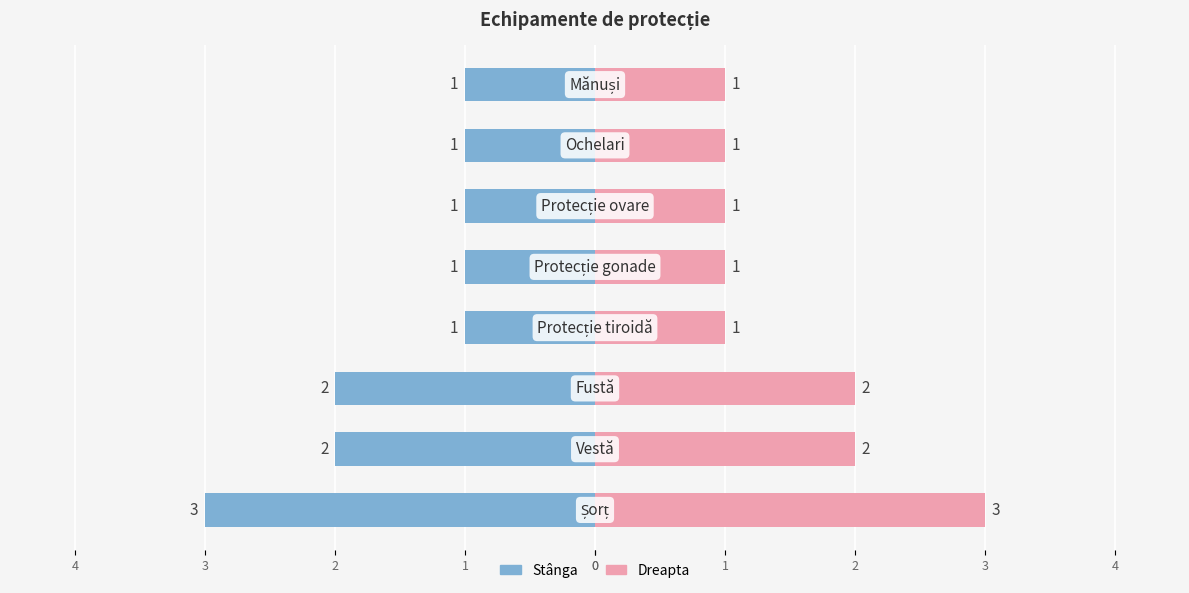

Reading left to right, extract all data points from this chart.

Număr (stânga): 0=-3	1=-2	2=-2	3=-1	4=-1	0=-1	1=-1	2=-1
Număr (dreapta): 0=3	1=2	2=2	3=1	4=1	0=1	1=1	2=1